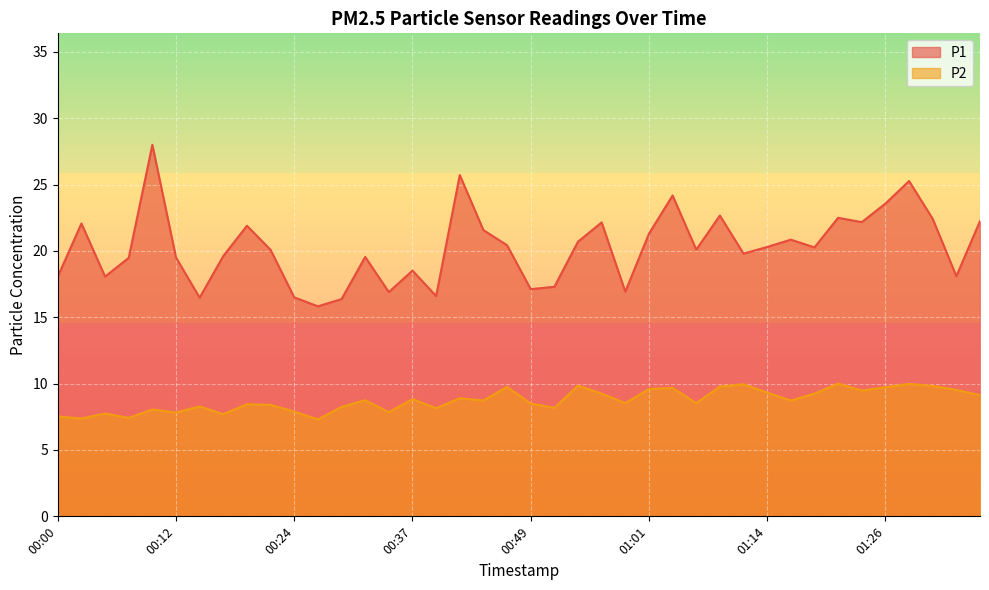

What is the value of the P2 point at the 22nd from the left?

8.2